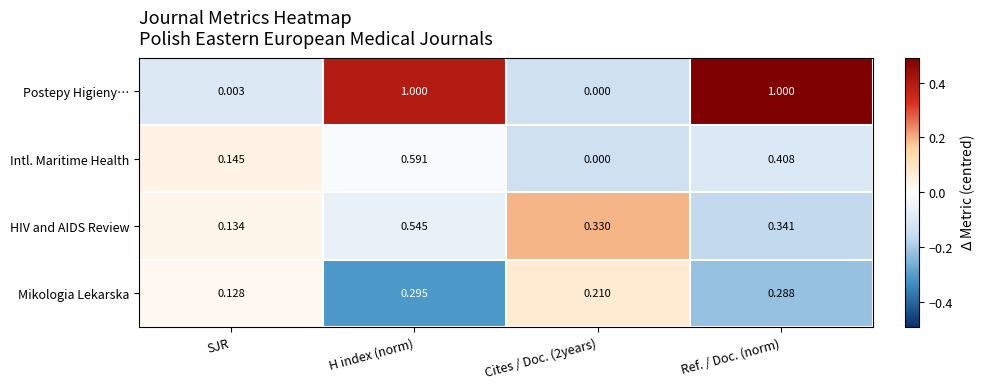

At how many categories does at least one series exceed 0?

4